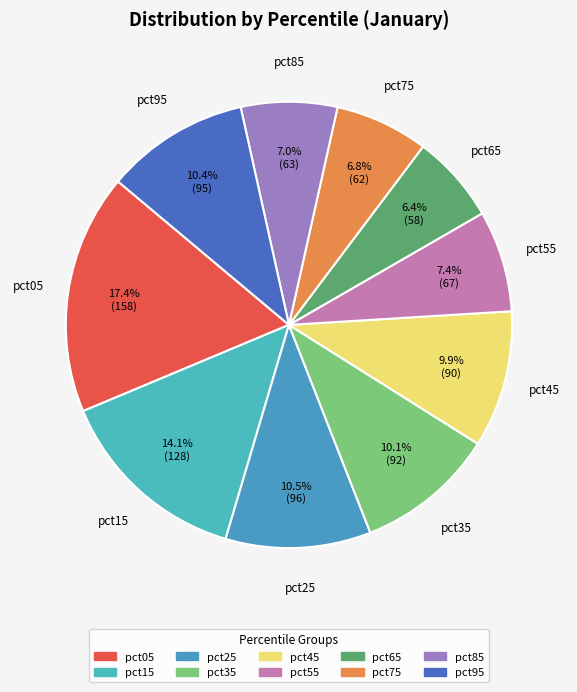

How many segments does this pie chart have?

10